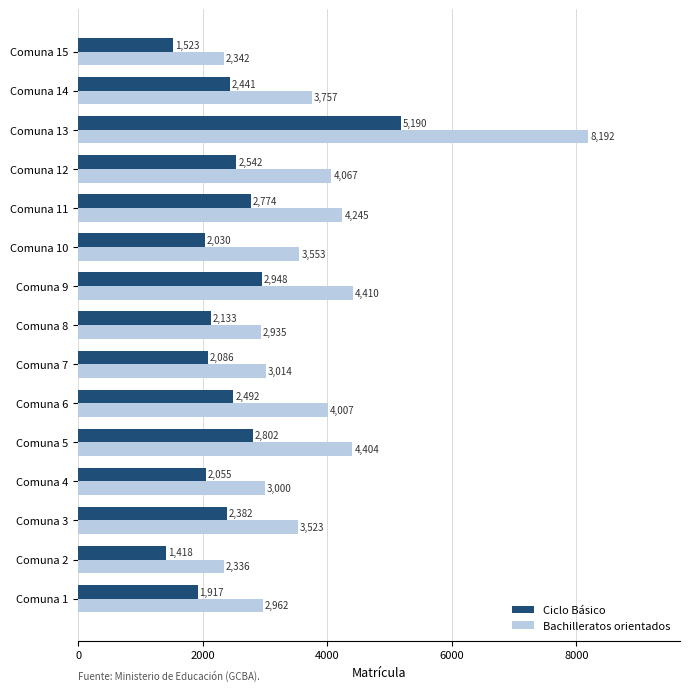

How many data points does each series have?

15